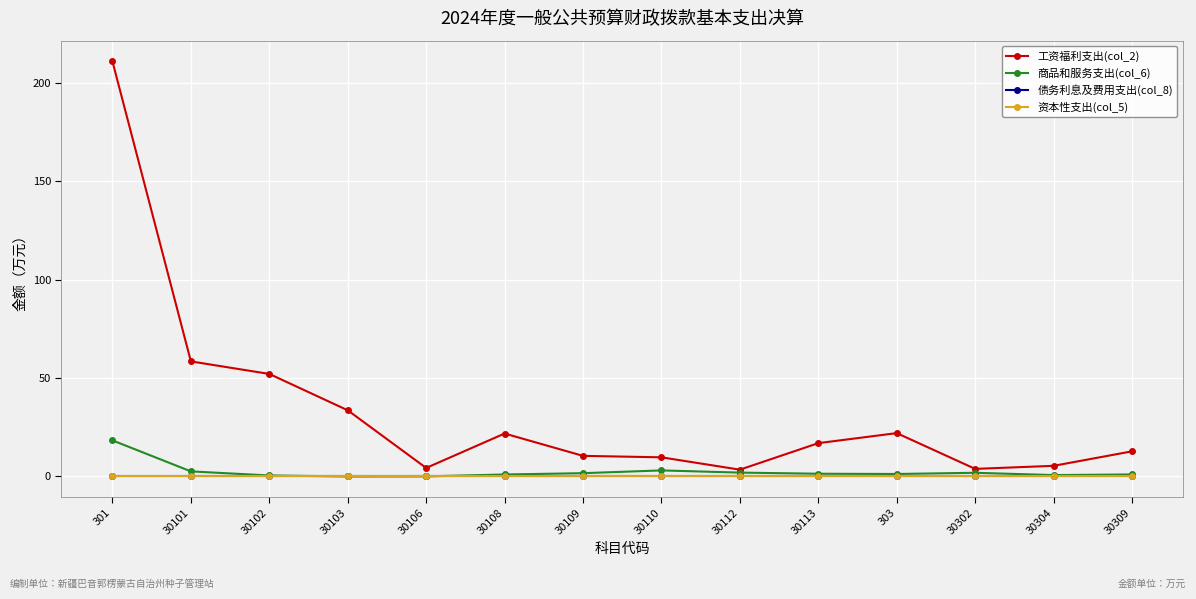

How many lines are shown in the chart?

4